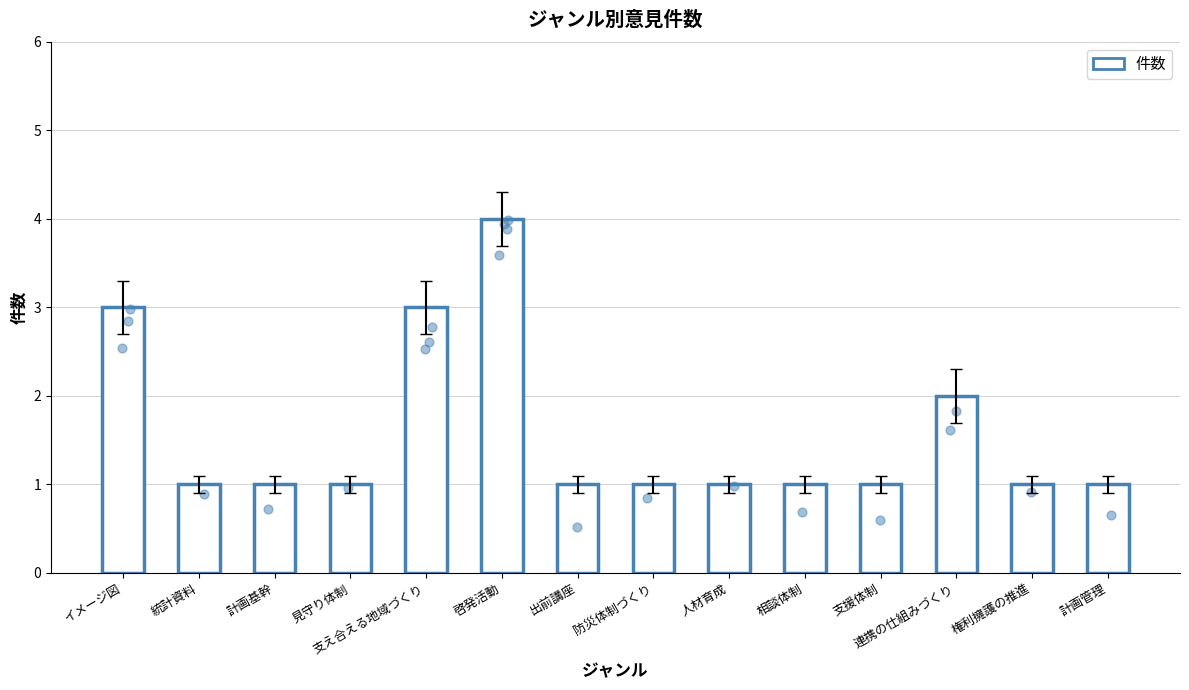

Approximately how many times larger is the value at 統計資料 compared to 支え合える地域づくり?

0.3